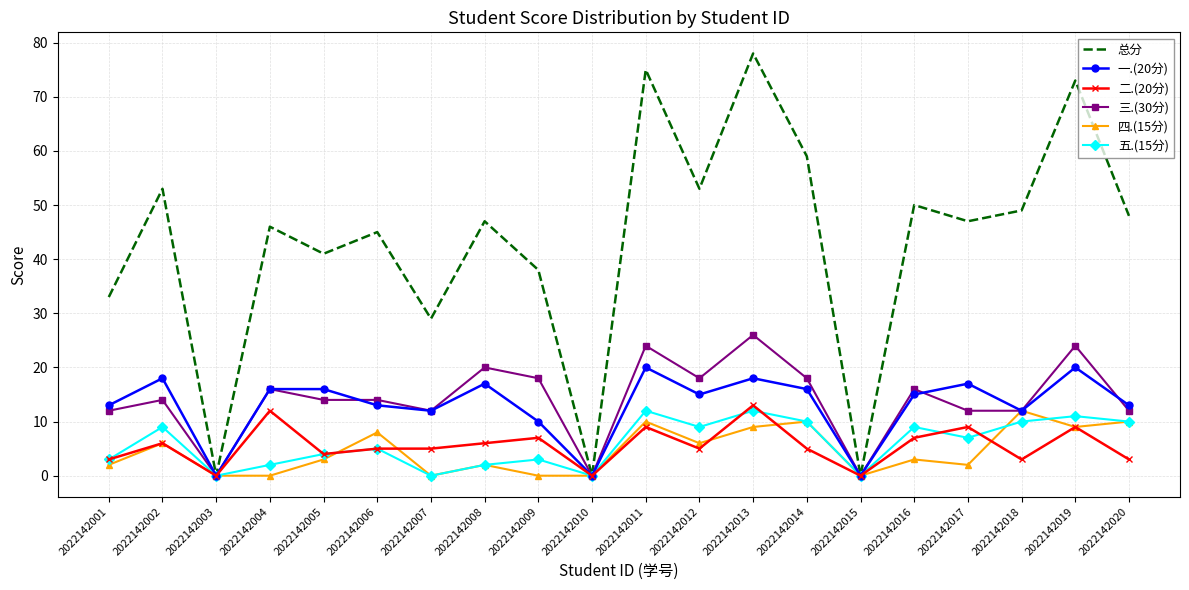

The value of 总分 at 2022142016 is 50. True or false?

True